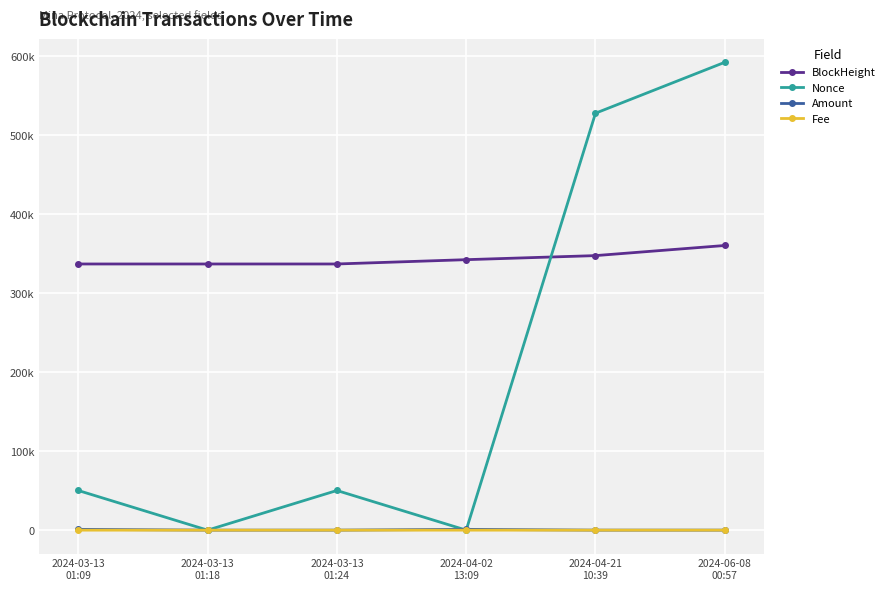

Reading left to right, what are all the values shown in this chart?

BlockHeight: 2024-03-13
01:09=337010.0	2024-03-13
01:18=337013.0	2024-03-13
01:24=337014.0	2024-04-02
13:09=342473.0	2024-04-21
10:39=347618.0	2024-06-08
00:57=360430.0
Nonce: 2024-03-13
01:09=50204.0	2024-03-13
01:18=0.0	2024-03-13
01:24=50205.0	2024-04-02
13:09=1.0	2024-04-21
10:39=527924.0	2024-06-08
00:57=592407.0
Amount: 2024-03-13
01:09=1000.1	2024-03-13
01:18=0.0	2024-03-13
01:24=9.1	2024-04-02
13:09=1008.2	2024-04-21
10:39=7.4	2024-06-08
00:57=0.1
Fee: 2024-03-13
01:09=0.2	2024-03-13
01:18=0.0	2024-03-13
01:24=0.2	2024-04-02
13:09=0.0	2024-04-21
10:39=0.0	2024-06-08
00:57=0.0